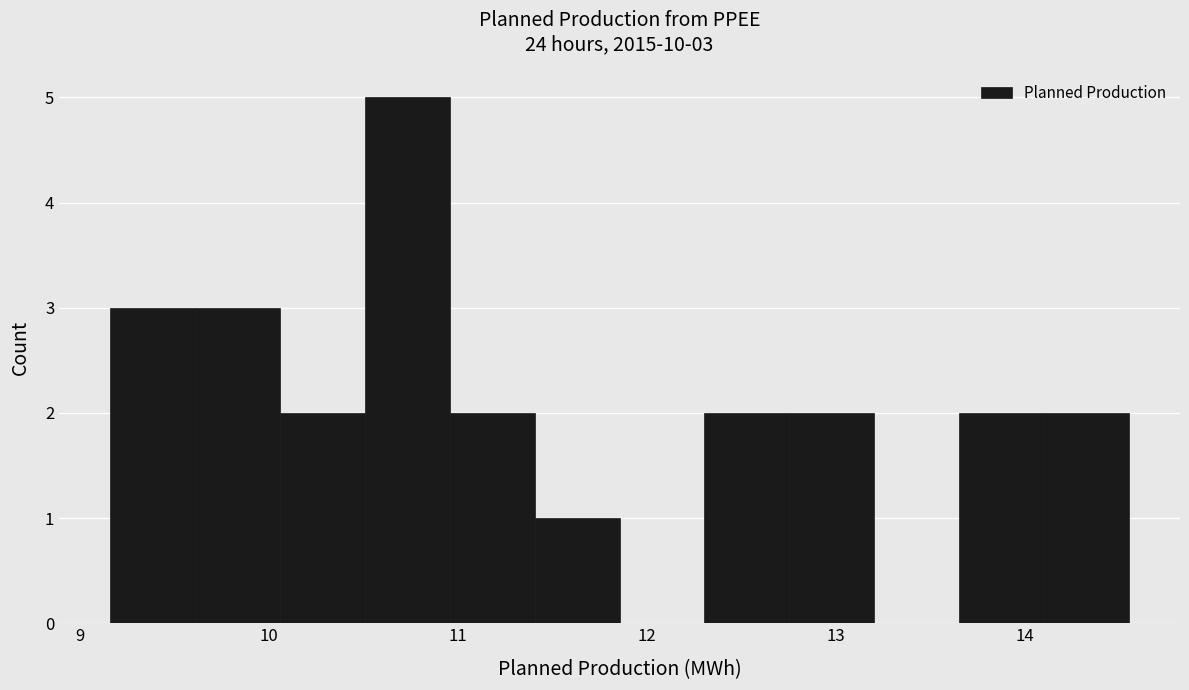

Which range on the x-axis has the tallest bar?

10.5 to 11.0